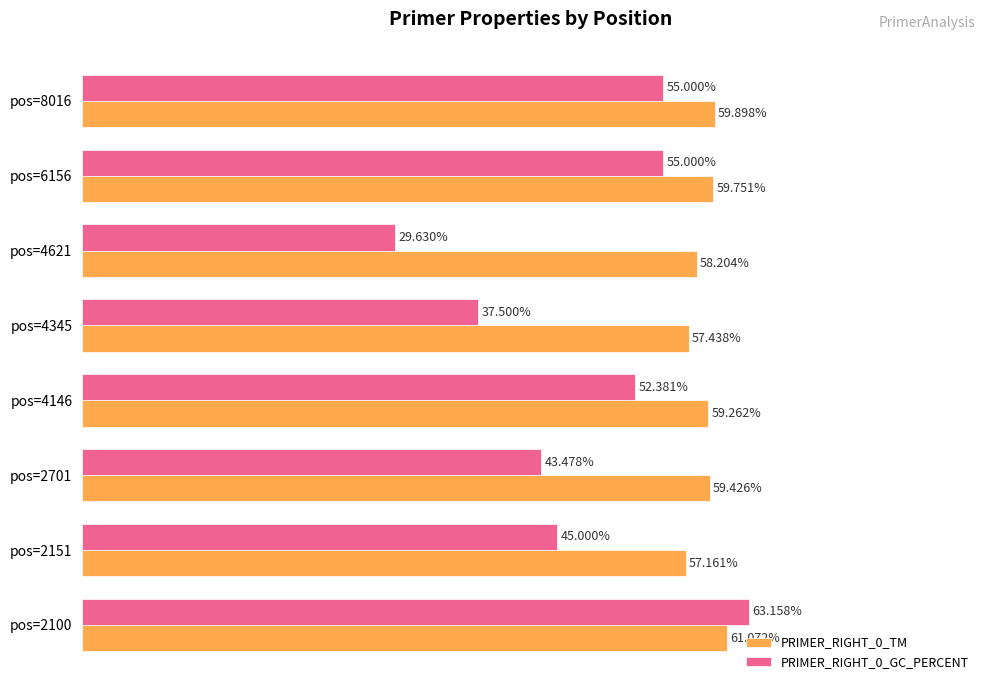

Is the value of PRIMER_RIGHT_0_GC_PERCENT at pos=6156 greater than the value of PRIMER_RIGHT_0_TM at pos=4621?

No